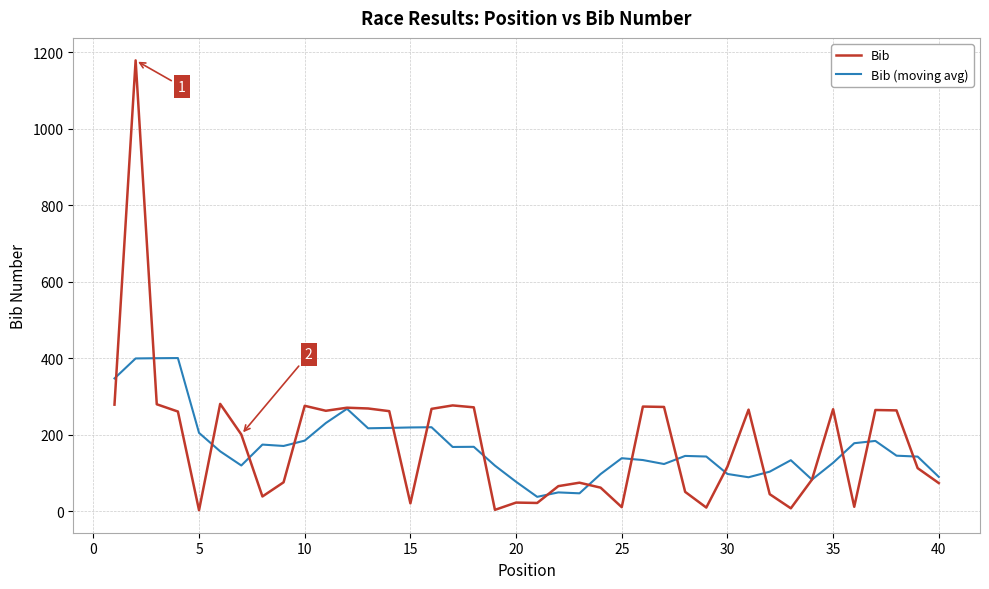

What is the highest value of the Bib series?

1179.0